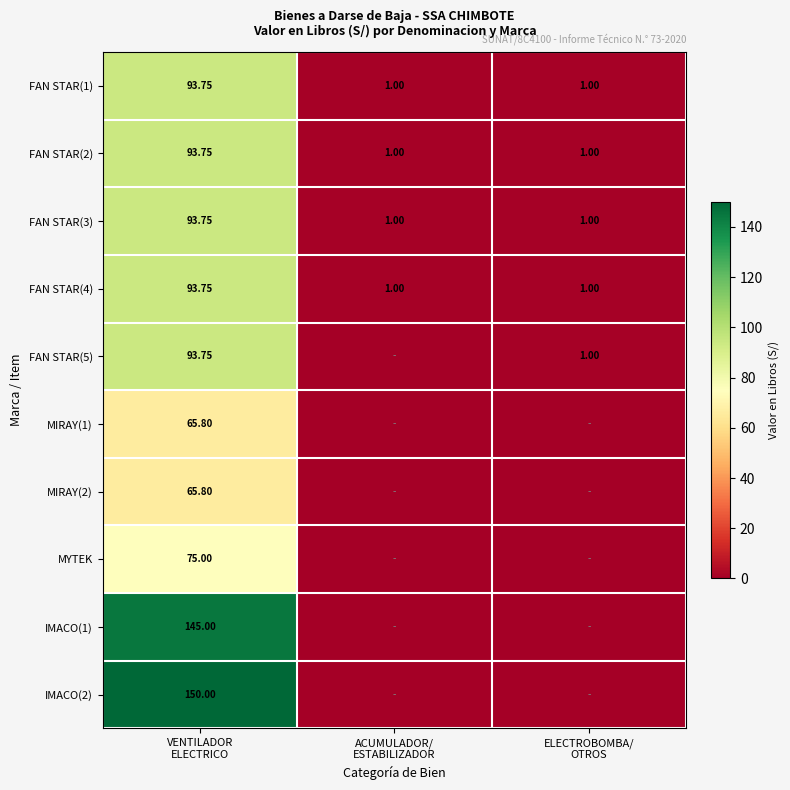

What is the difference between the FAN STAR(5) values at VENTILADOR ELECTRICO and ACUMULADOR/ ESTABILIZADOR?

93.8